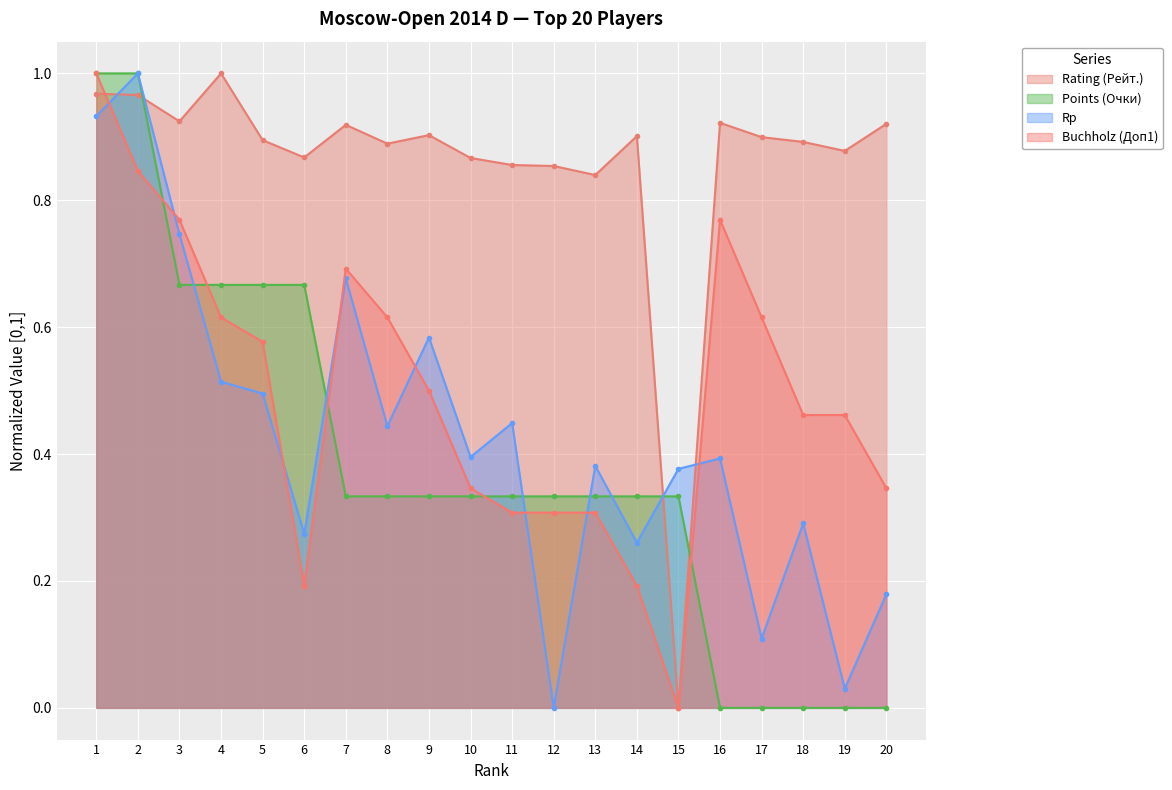

True or false: Rating (Рейт.) has a value of 0.9 at 16.

True